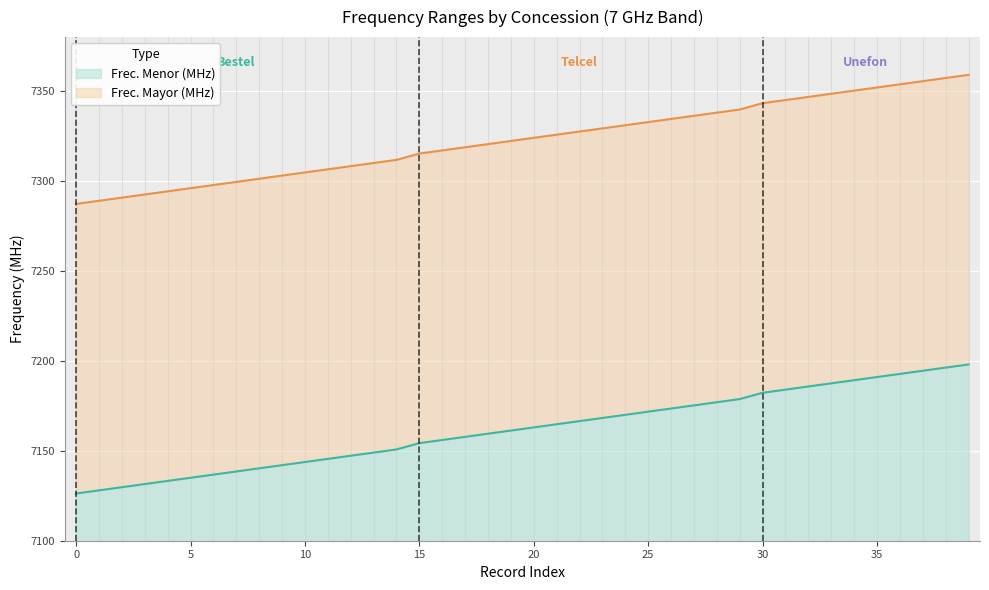

What is the total value across all series at Bestel?

14413.5